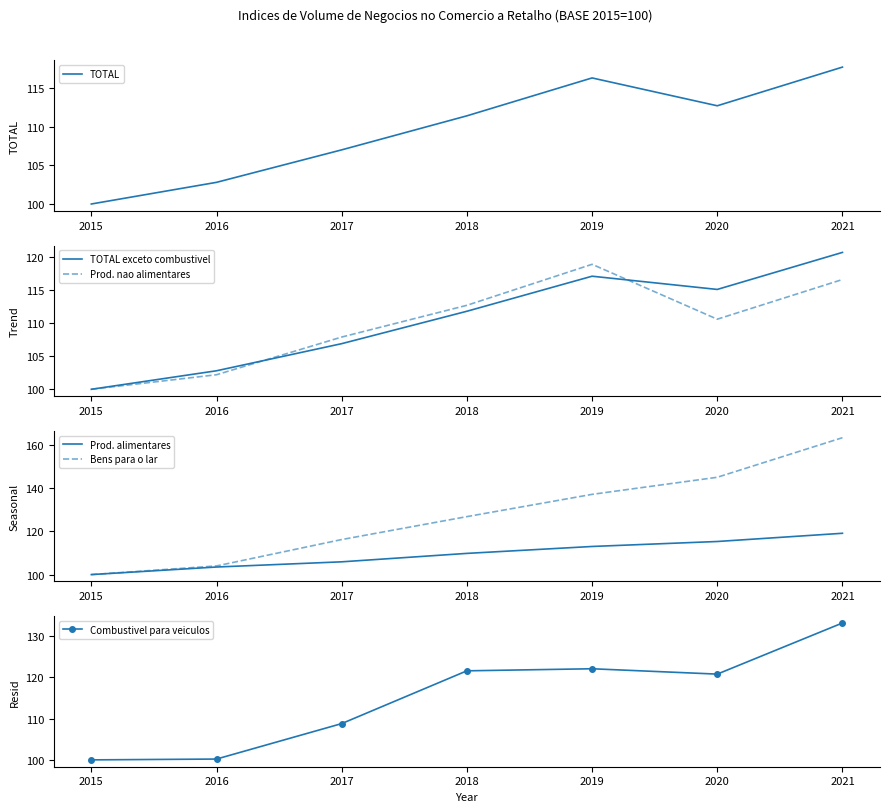

What is the value of the Prod. nao alimentares point at the 7th from the left?

116.6